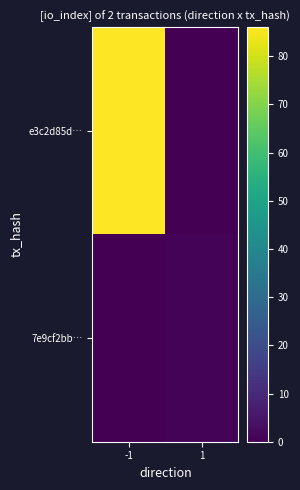

What is the spread (max minus min) of values at -1?

86